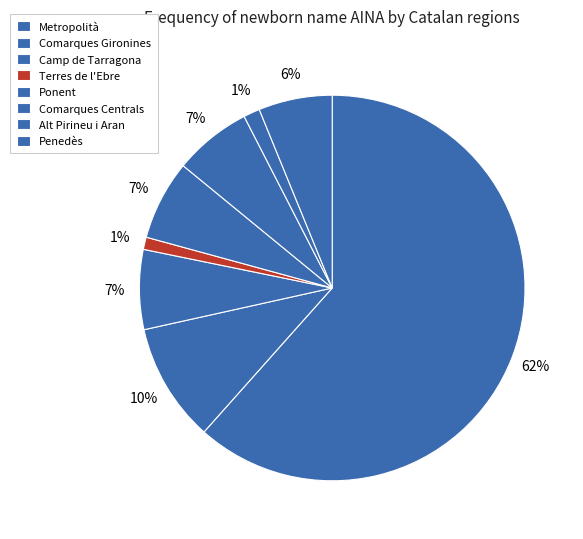

Is it true that Penedès is 6% of the pie?

True